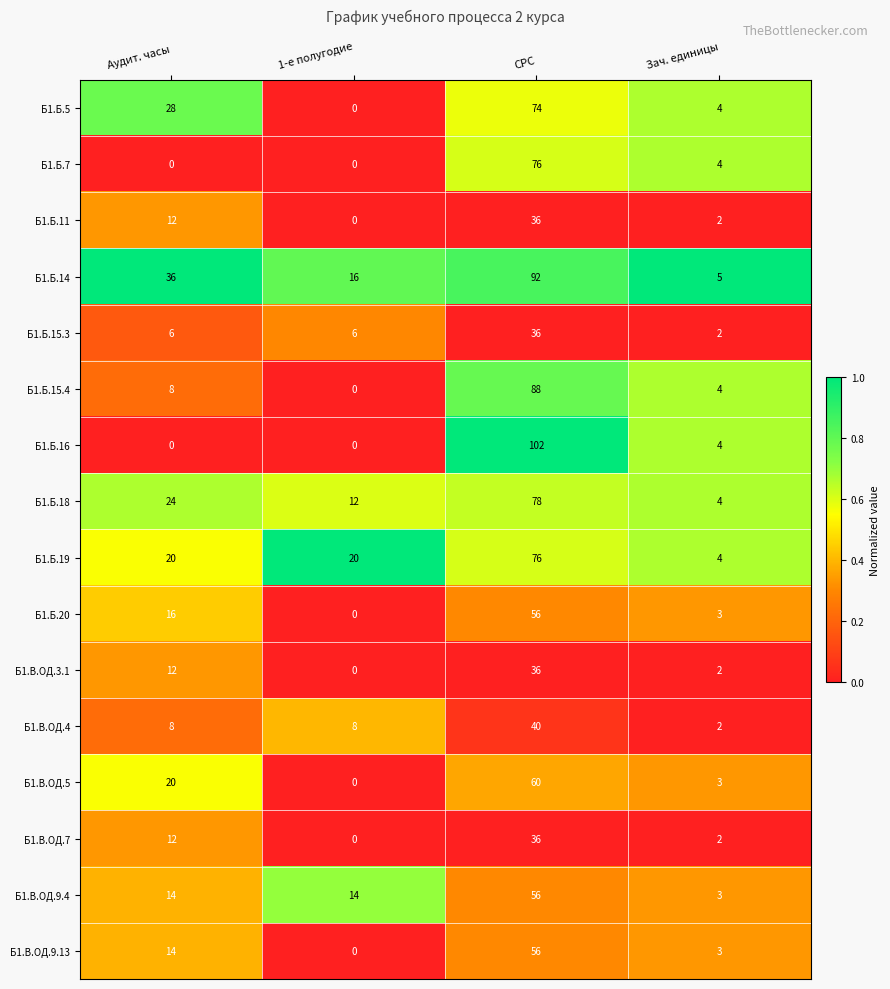

What value does the Б1.Б.14 series have at СРС, to the nearest 10?

90